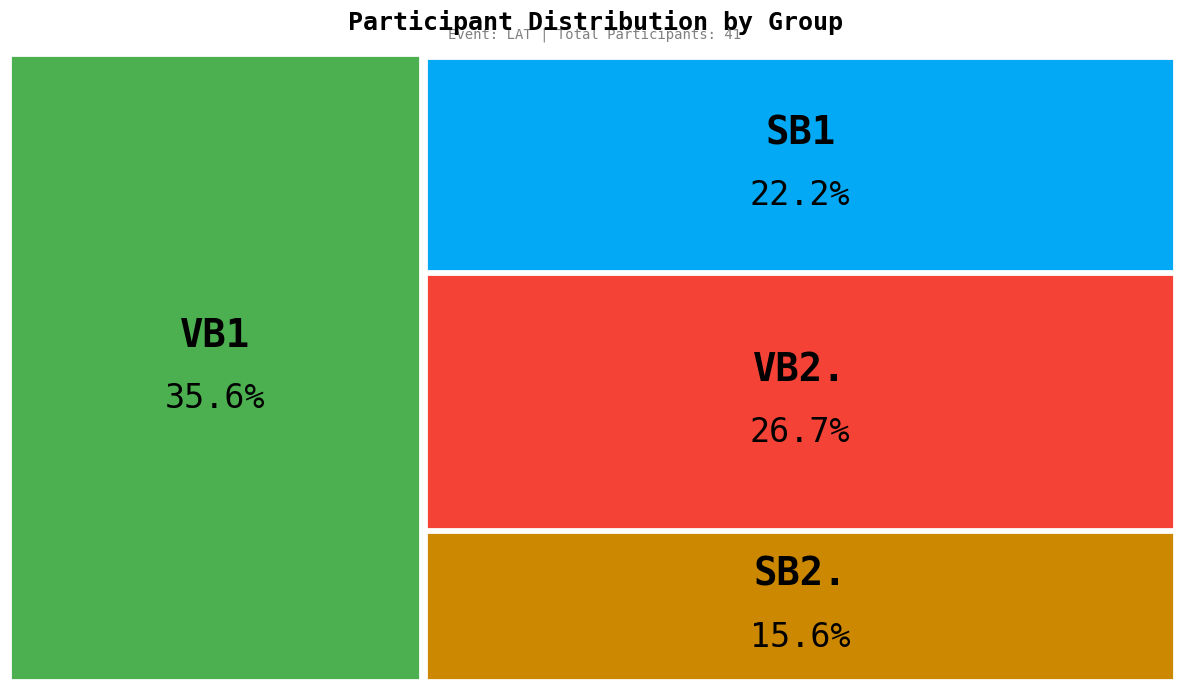

To the nearest percent, what is the combined percentage of VB1 and SB2.?

51%